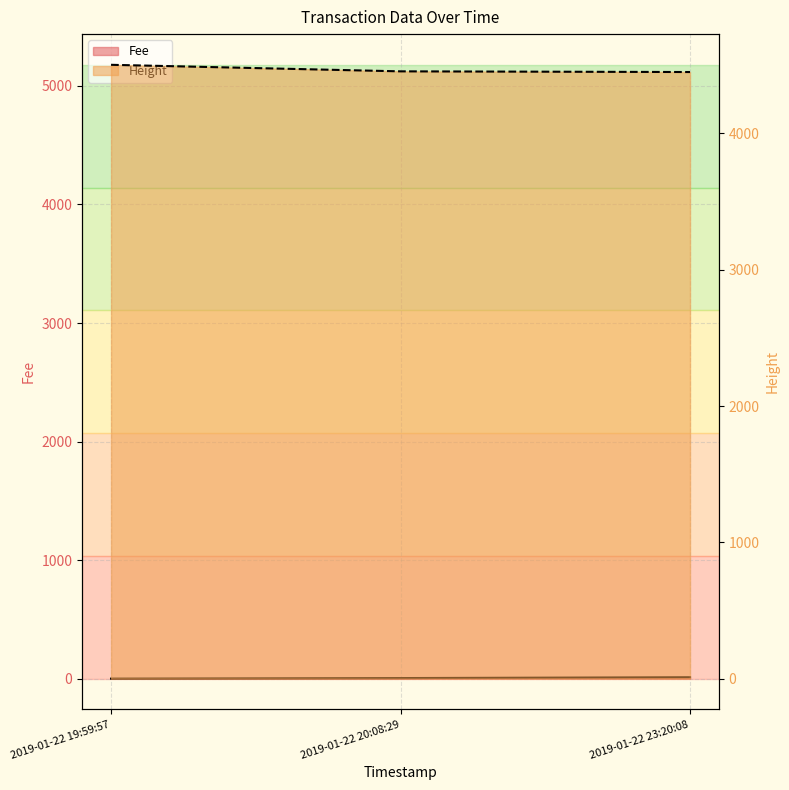

What is the total value across all series at 2019-01-22 20:08:29?

4459.8